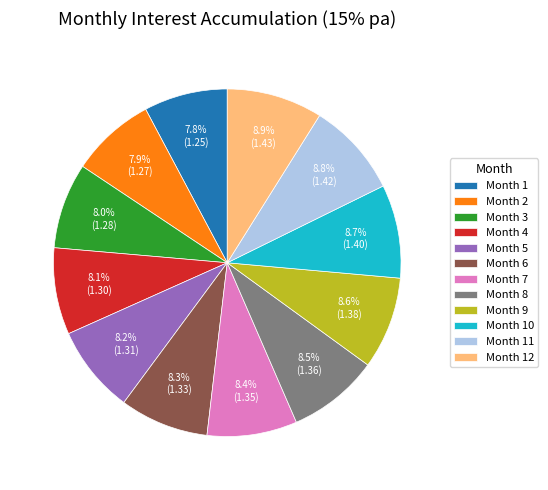

Is there any slice that represents more than half of the pie?

No